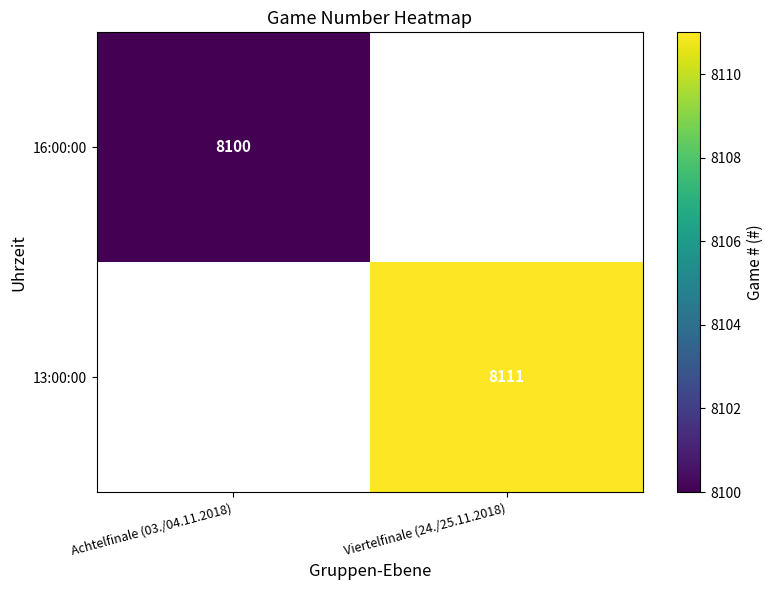

True or false: 16:00:00 has a value of 4251 at Achtelfinale (03./04.11.2018).

False